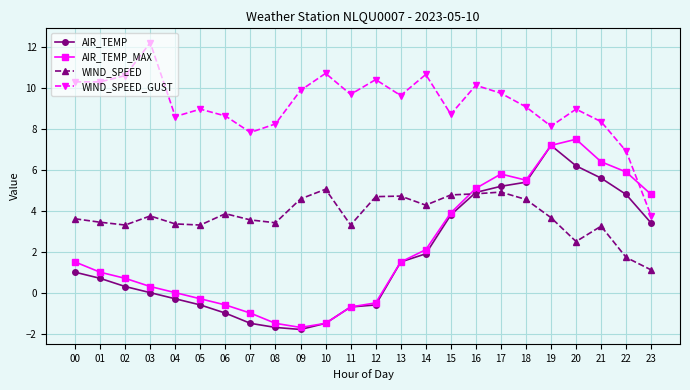

What is the value of the WIND_SPEED_GUST point at the 21st from the left?

9.0